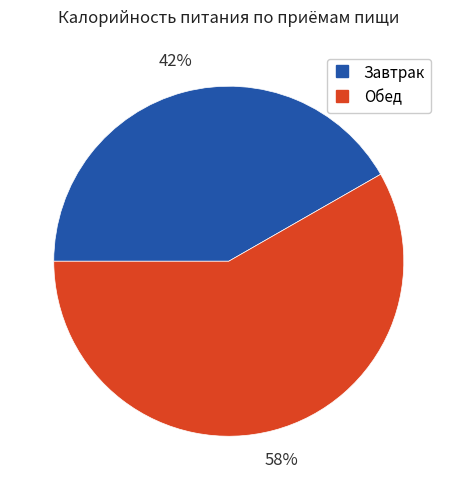

Is Обед the majority of the pie?

Yes